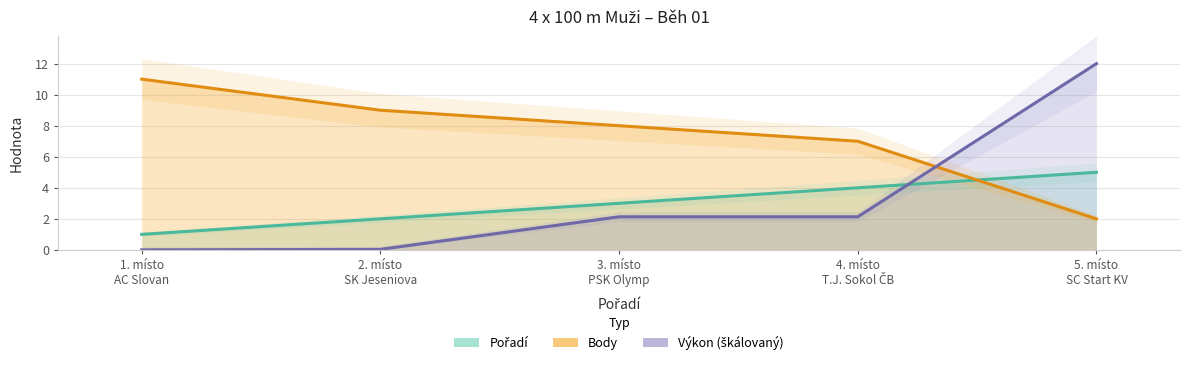

How many intersections are there between Body and Pořadí?

1